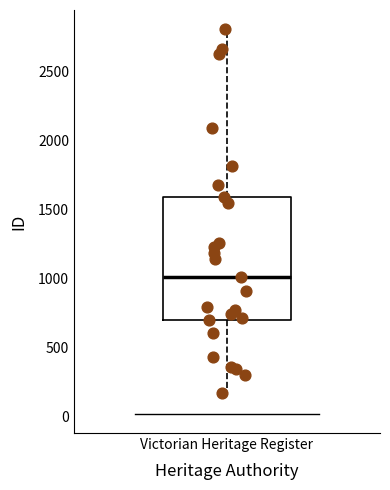

Where does the upper whisker of the box for Victorian Heritage Register end on the y-axis? The values are not printed on the chart, so give them approximately, as read against the axis.

2800